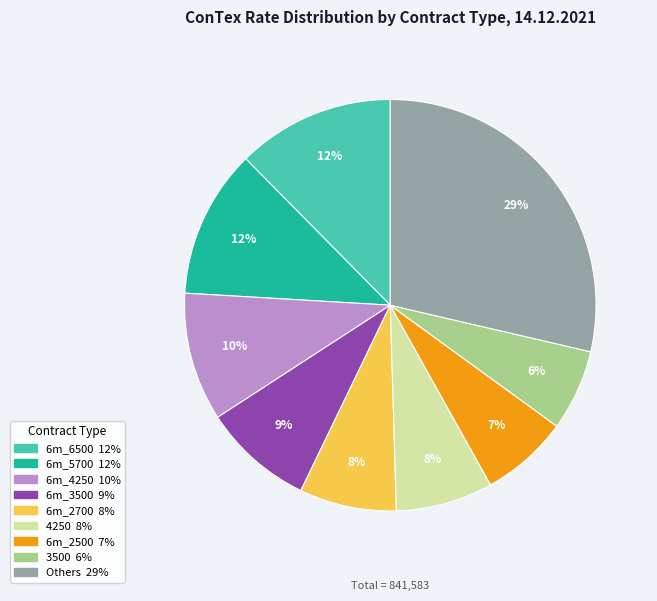

Is there any slice that represents more than half of the pie?

No